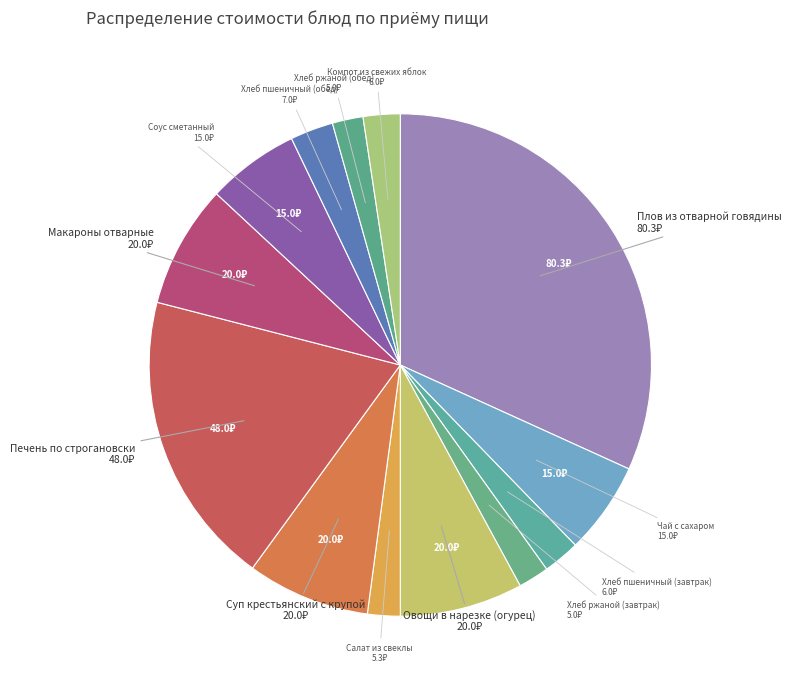

How many segments does this pie chart have?

13